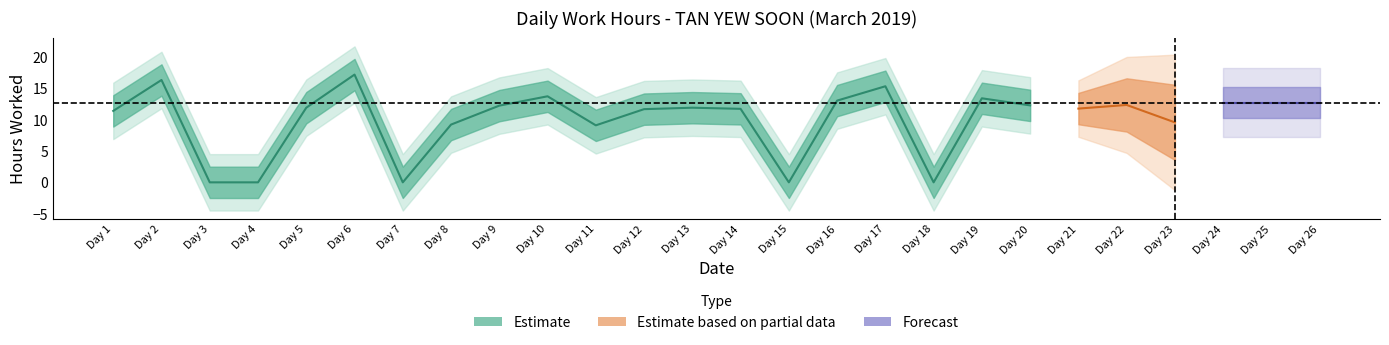

Where does the data first go above 11?

1